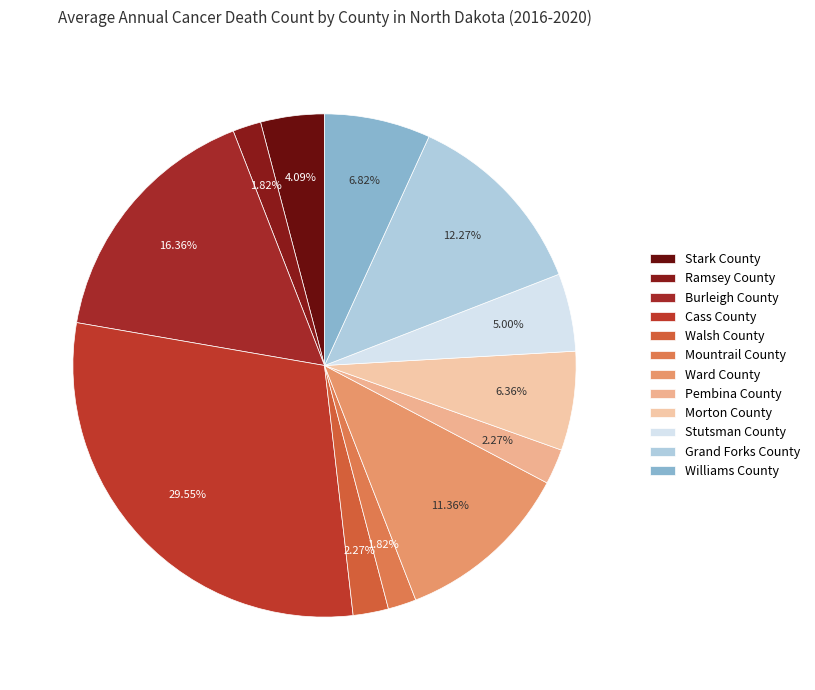

To the nearest percent, what is the combined percentage of Walsh County and Stark County?

6%